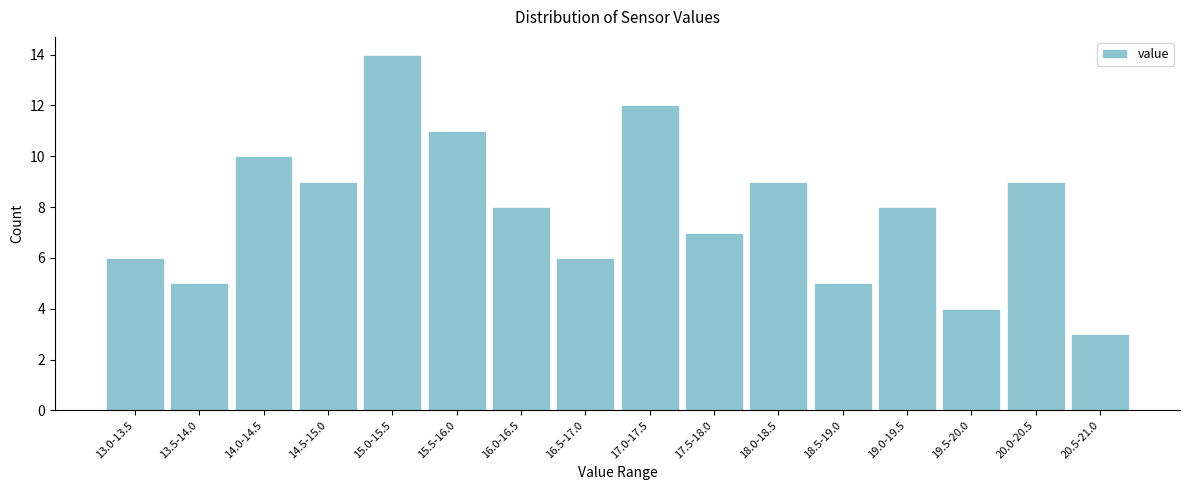

Reading left to right, extract all data points from this chart.

13.0-13.5=6	13.5-14.0=5	14.0-14.5=10	14.5-15.0=9	15.0-15.5=14	15.5-16.0=11	16.0-16.5=8	16.5-17.0=6	17.0-17.5=12	17.5-18.0=7	18.0-18.5=9	18.5-19.0=5	19.0-19.5=8	19.5-20.0=4	20.0-20.5=9	20.5-21.0=3